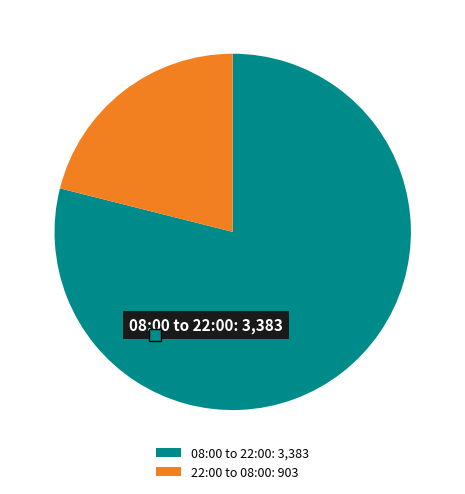

True or false: Program inkluzivnog razvoja accounts for 1% of the total.

False